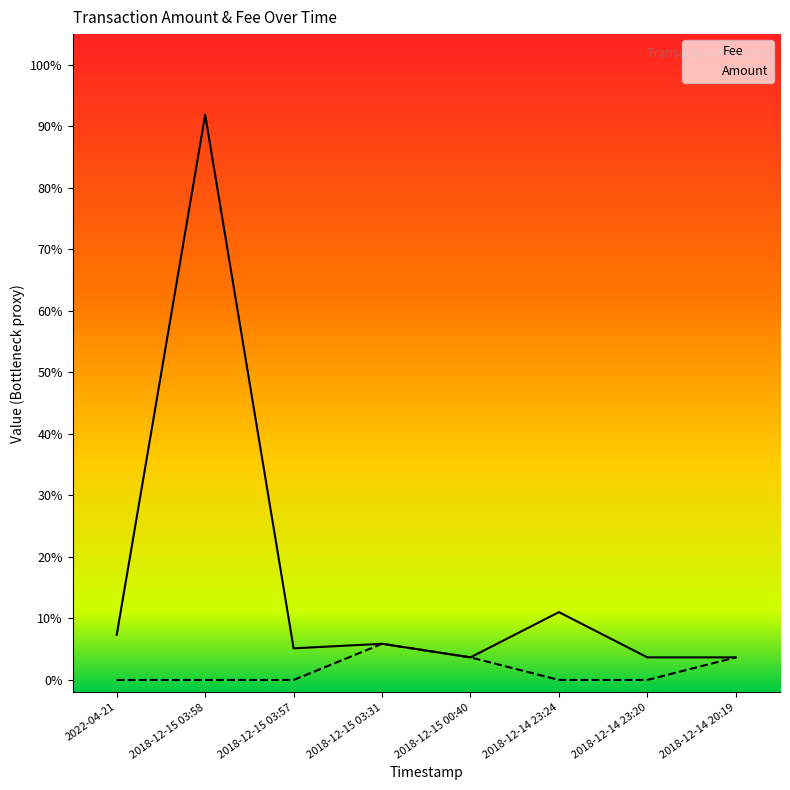

Read the Fee value at 2018-12-15 03:58.

0.9